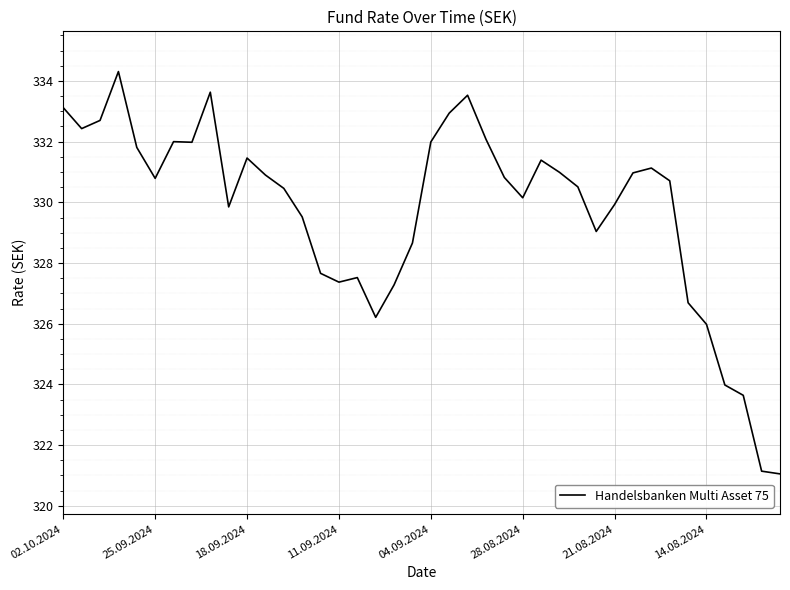

What is the minimum value shown in the chart?

321.1